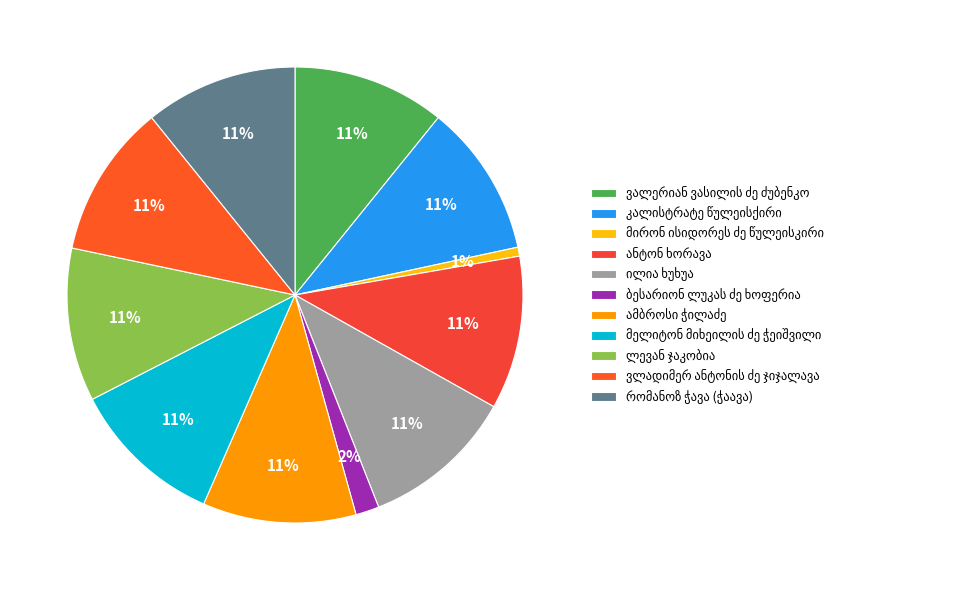

To the nearest percent, what is the difference between the ბესარიონ ლუკას ძე ხოფერია and ვლადიმერ ანტონის ძე ჯიჯალავა slice percentages?

9%